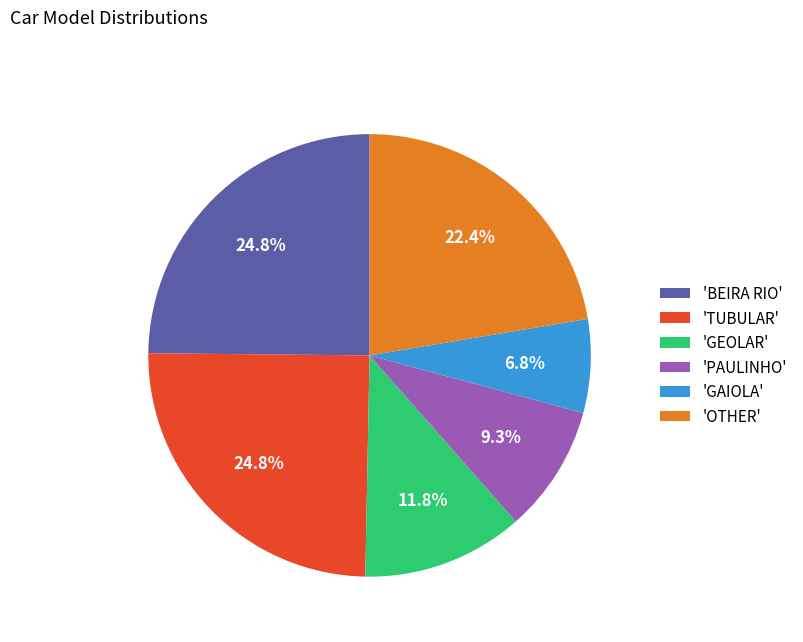

Approximately how many times larger is the value at 'GAIOLA' compared to 'TUBULAR'?

0.3